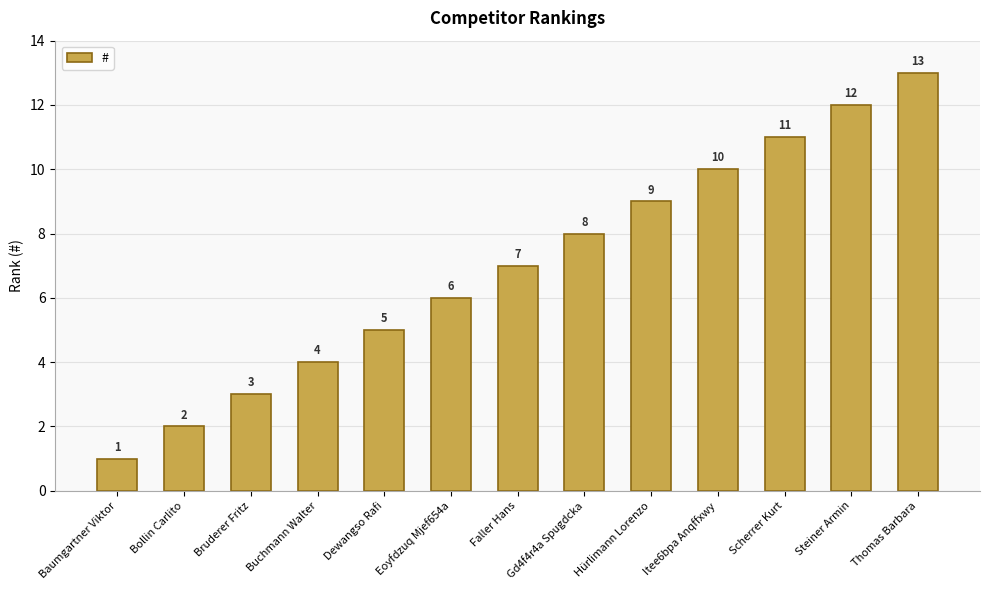

Reading left to right, transcribe all the data shown in this chart.

1	2	3	4	5	6	7	8	9	10	11	12	13